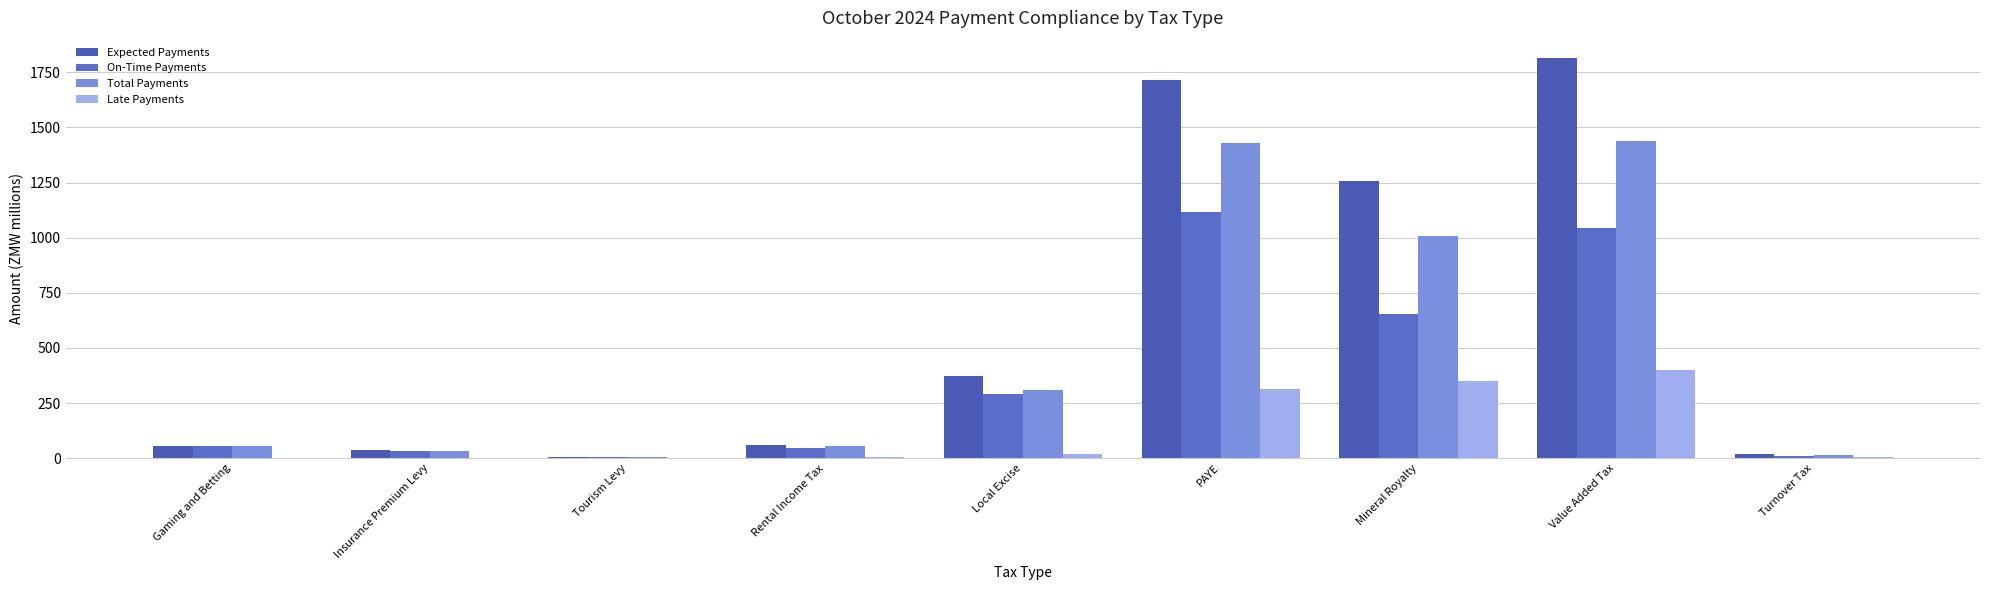

Where does the Total Payments series first go above 54?

Gaming and Betting